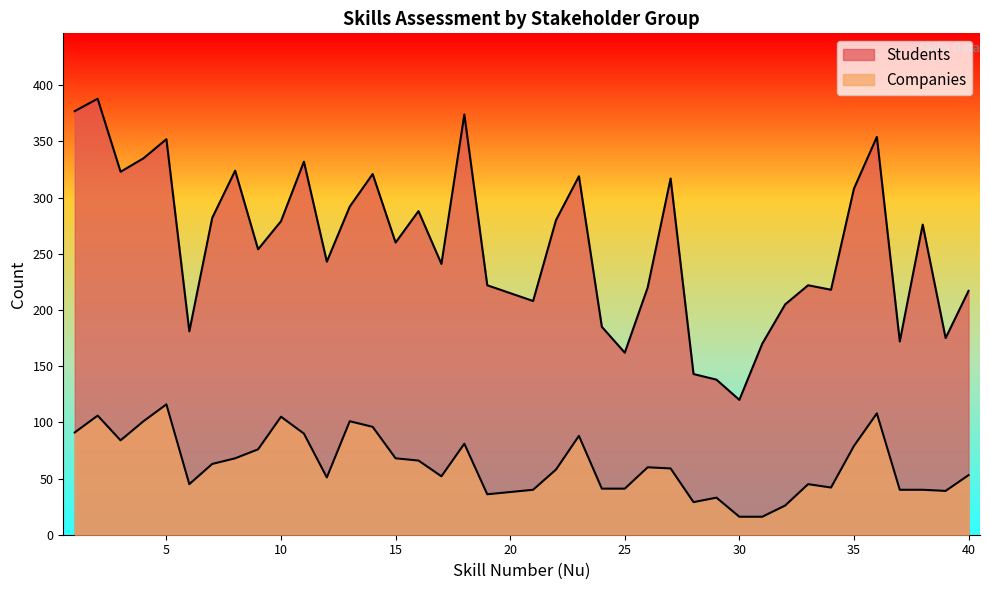

At which label does Companies reach its peak?

5